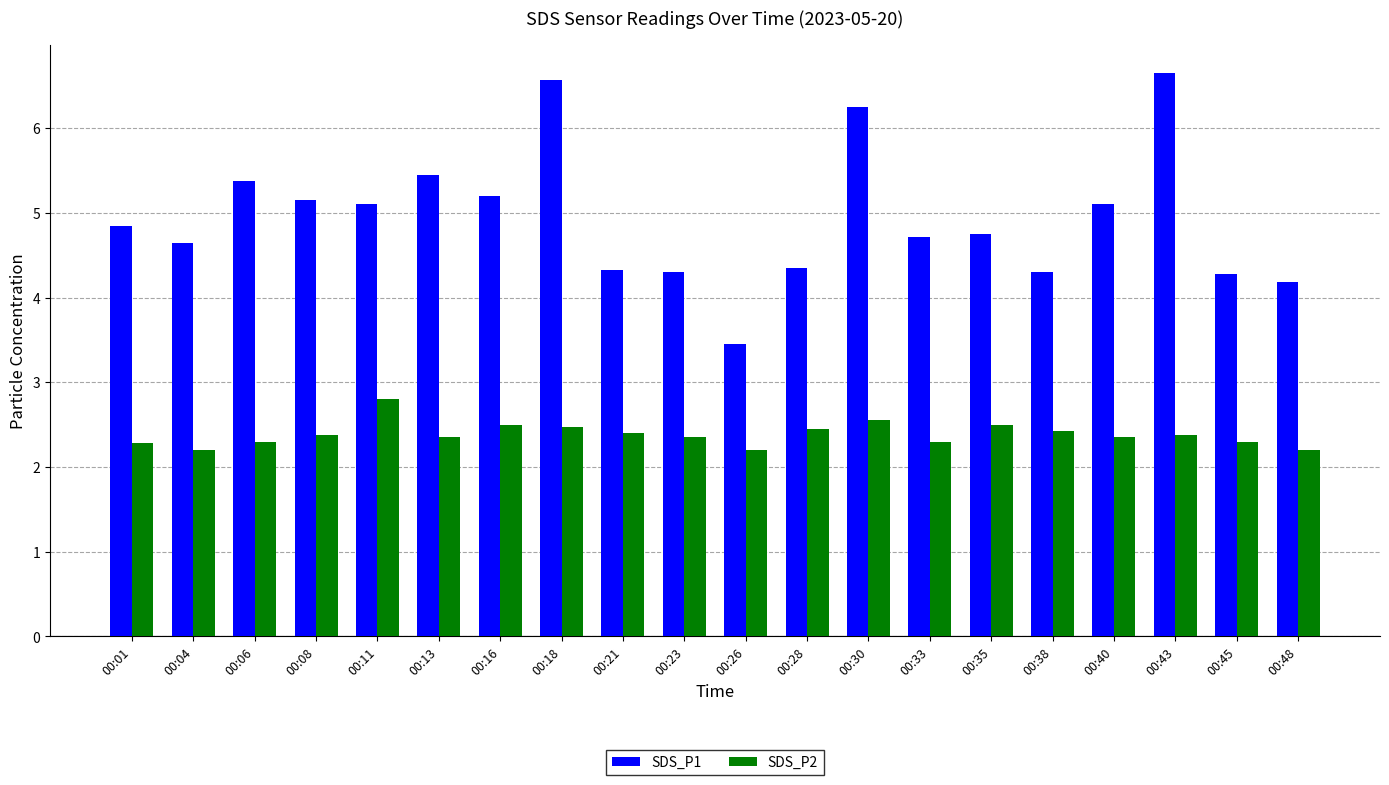

True or false: SDS_P2 has a value of 0.7 at 00:23.

False